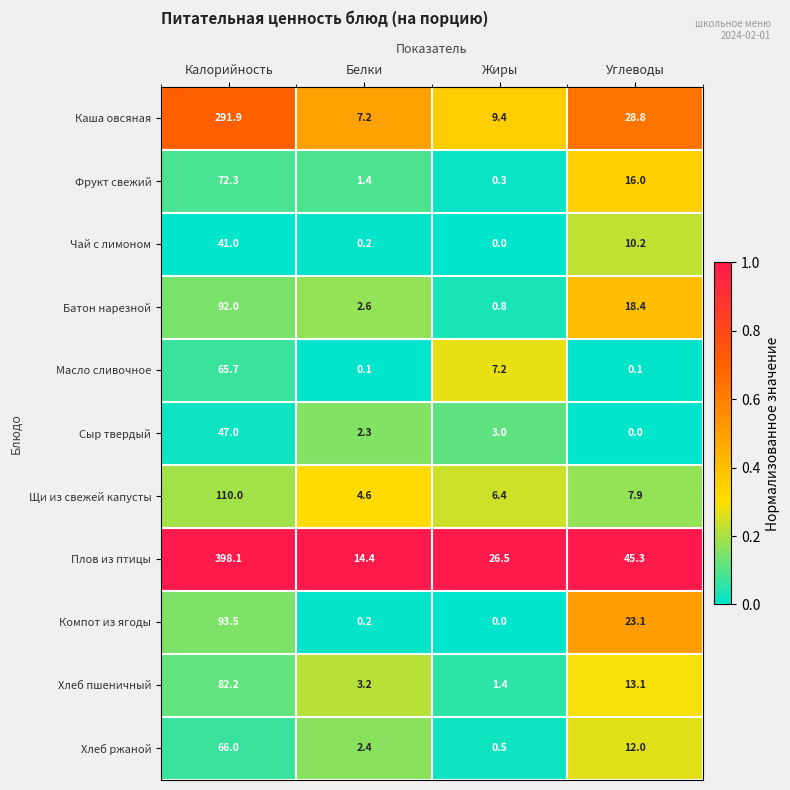

How many positive values does the Чай с лимоном series have?

3